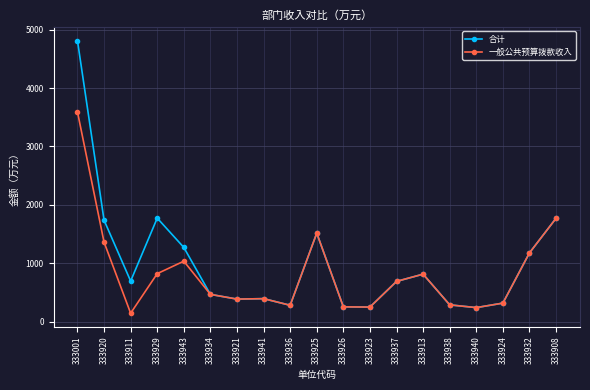

Which series has the widest spread of values?

合计